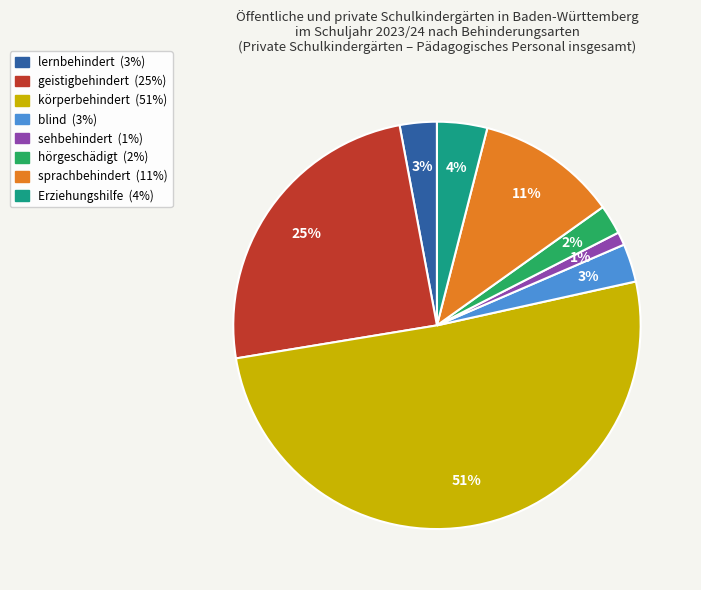

Which has a higher value, lernbehindert or geistigbehindert?

geistigbehindert